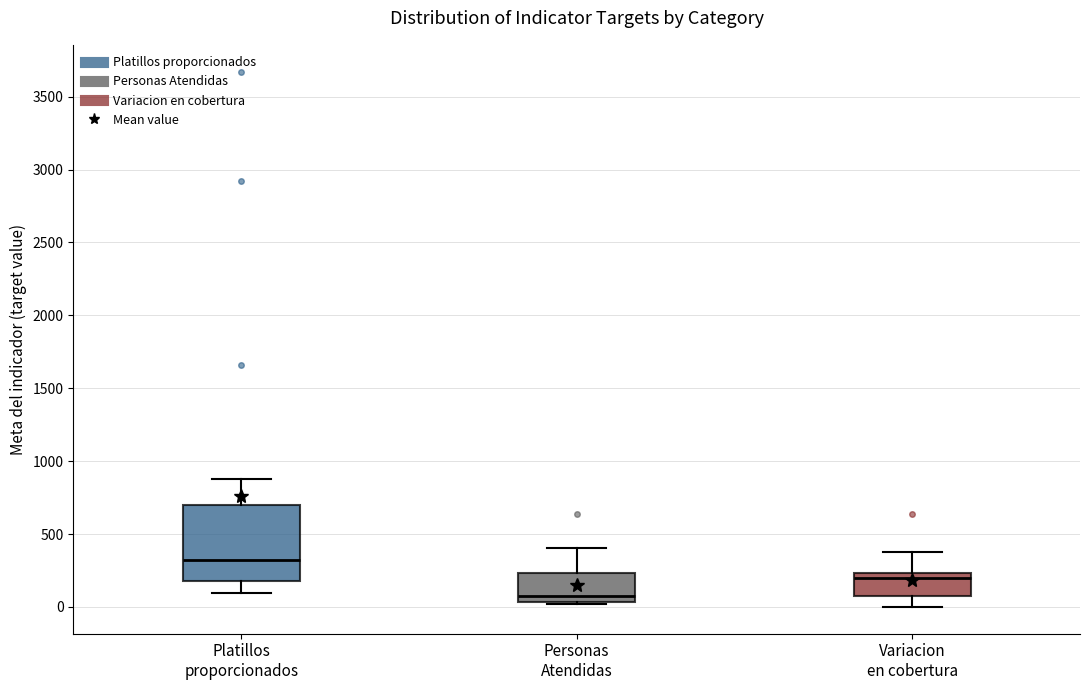

Reading left to right, transcribe this box plot: for each box, give where its median line is, the range the box spans, and where its two whiskers end, as read against the y-axis. The values are not printed on the chart, so give them approximately, as read against the axis.

Platillos proporcionados: median 300, box 200 to 700, whiskers 100 to 900
Personas Atendidas: median 50 (just above the box's lower edge), box 50 to 250, whiskers 0 to 400
Variacion en cobertura: median 200, box 50 to 250, whiskers 0 to 400